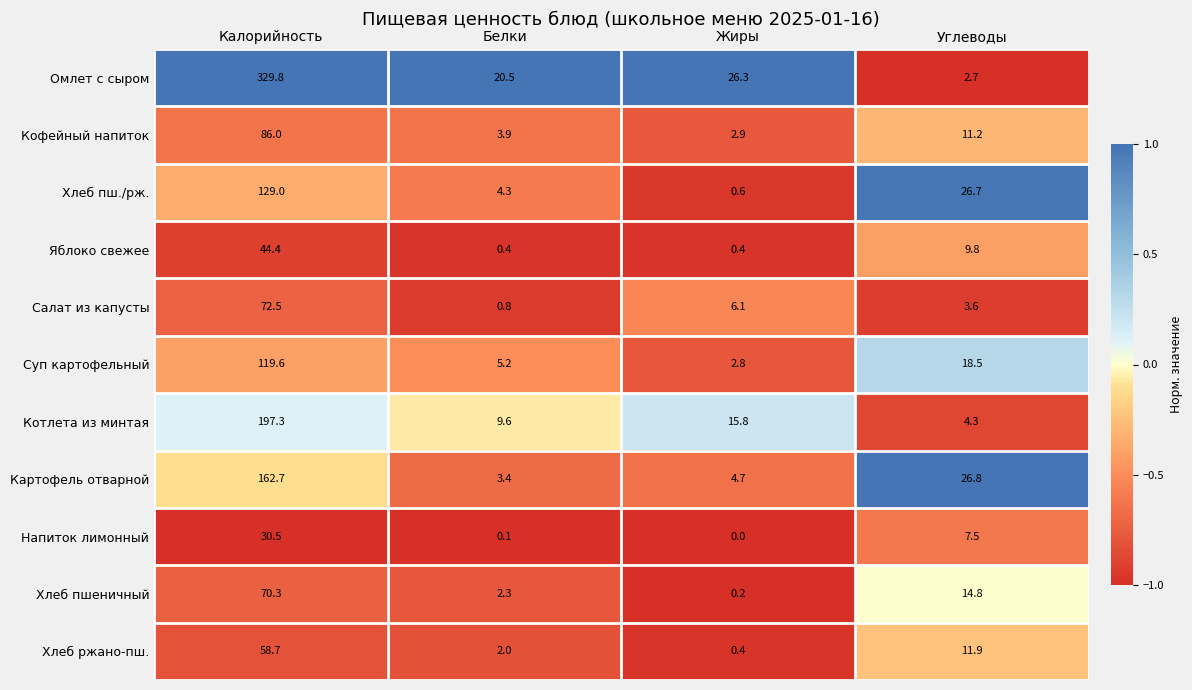

Is it true that Хлеб пшеничный equals 1.2 at Белки?

False